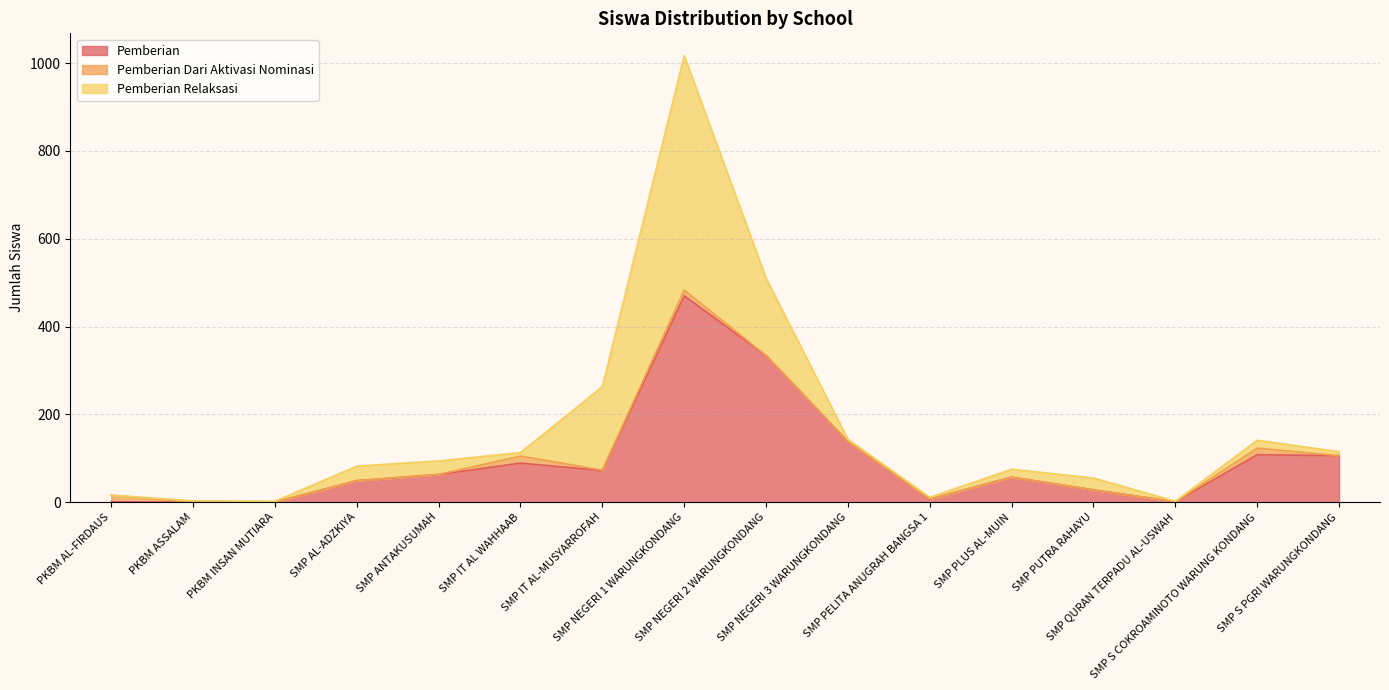

Rank the series by their average value, from highest to lowest.

Pemberian, Pemberian Relaksasi, Pemberian Dari Aktivasi Nominasi